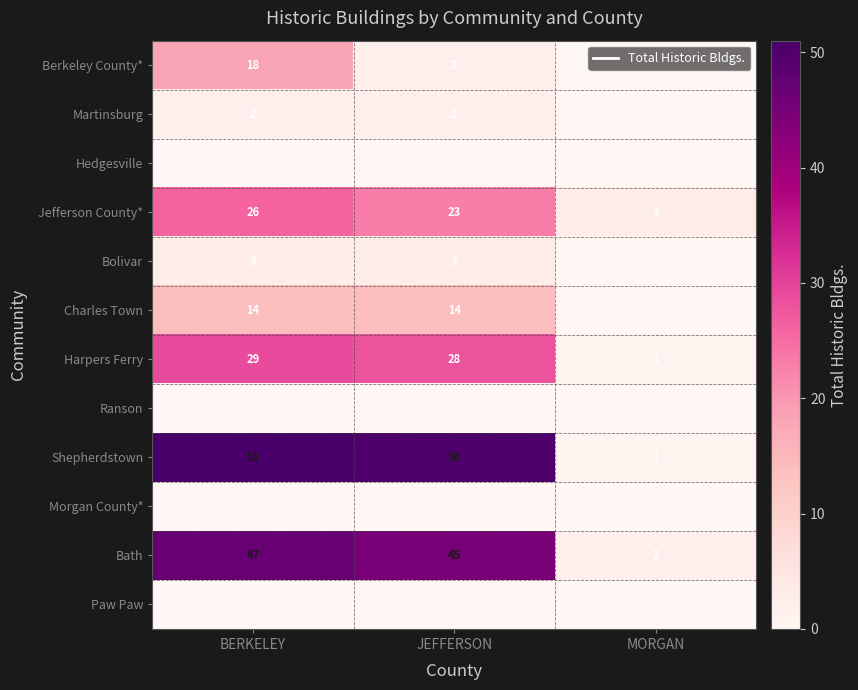

The value of Bath at JEFFERSON is 45. True or false?

True